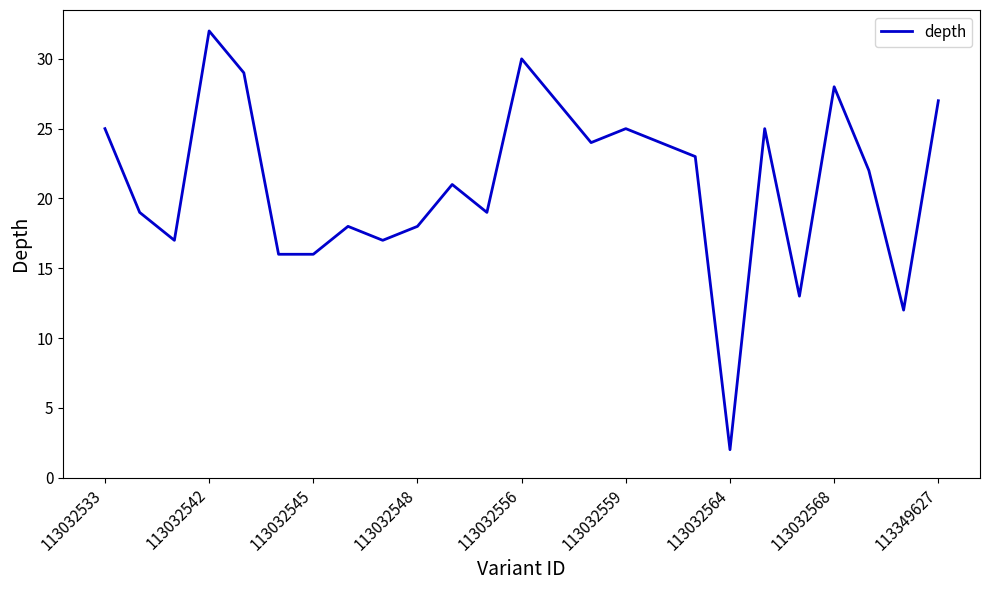

What is the maximum value shown in the chart?

32